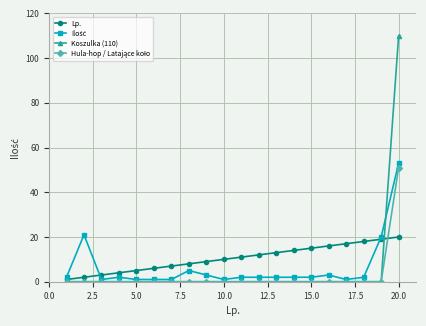

Does the chart display data point markers on the line(s)?

Yes